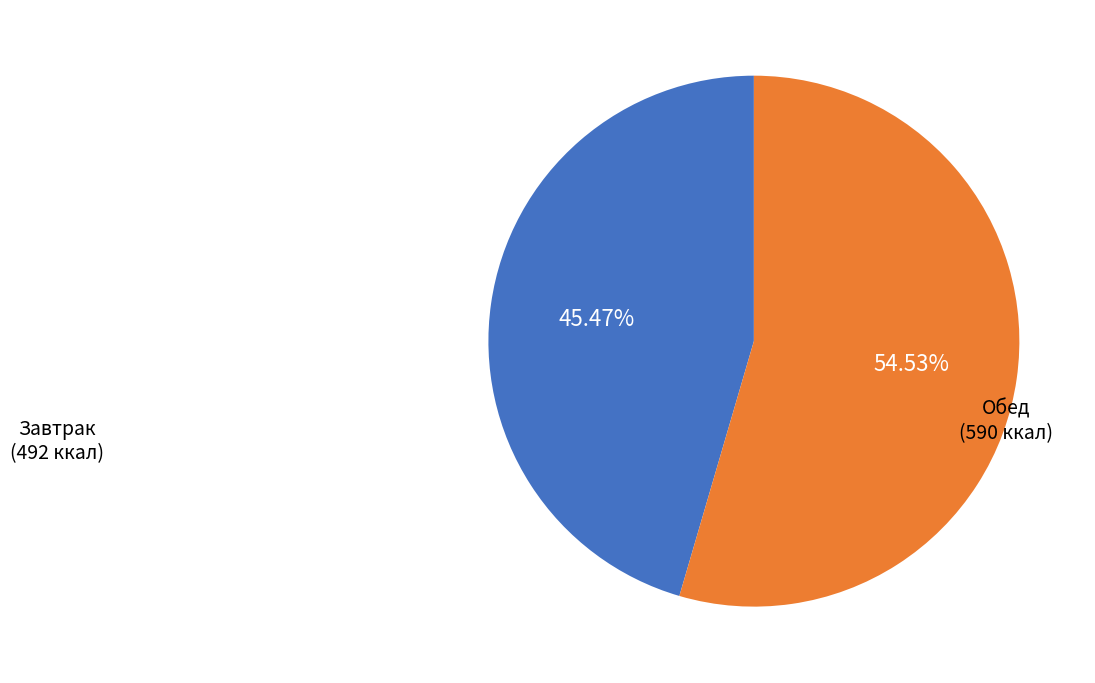

Combined, do Завтрак and Обед account for over 50%?

Yes